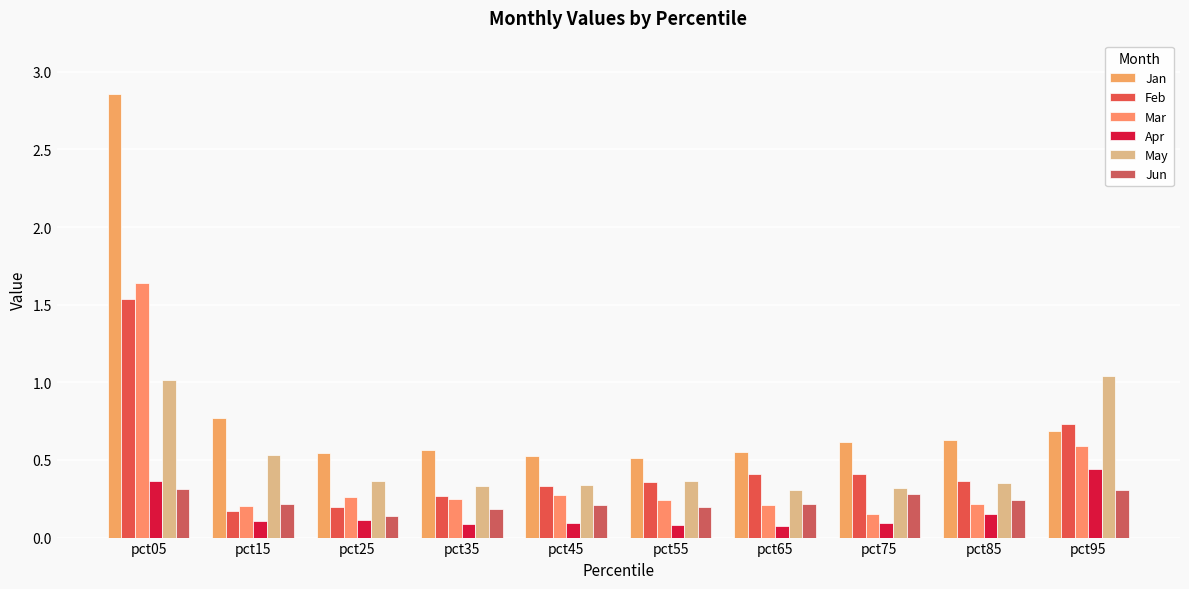

How many bars are there in total?

60